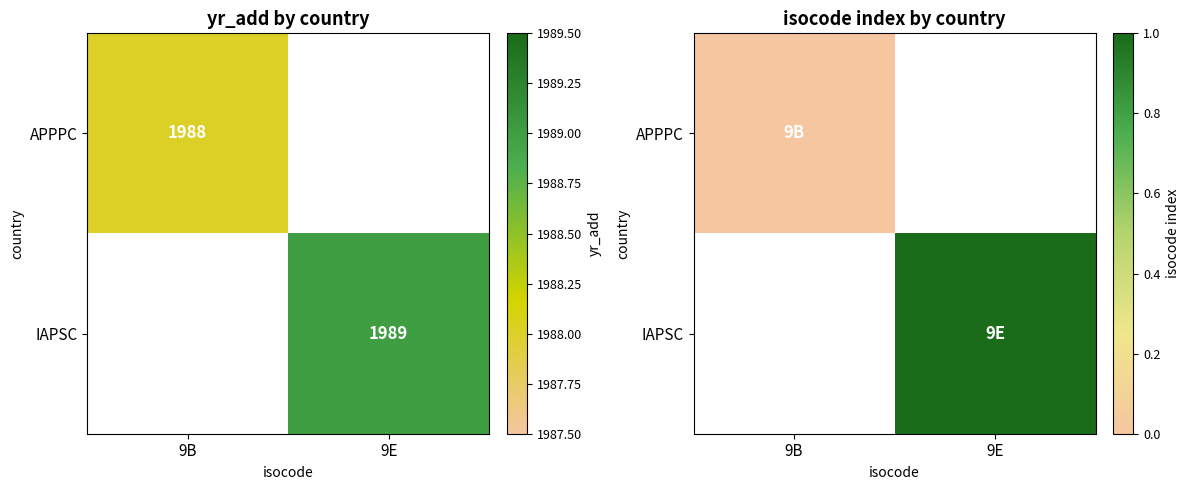

List the series in order of their peak value, lowest first.

APPPC, IAPSC